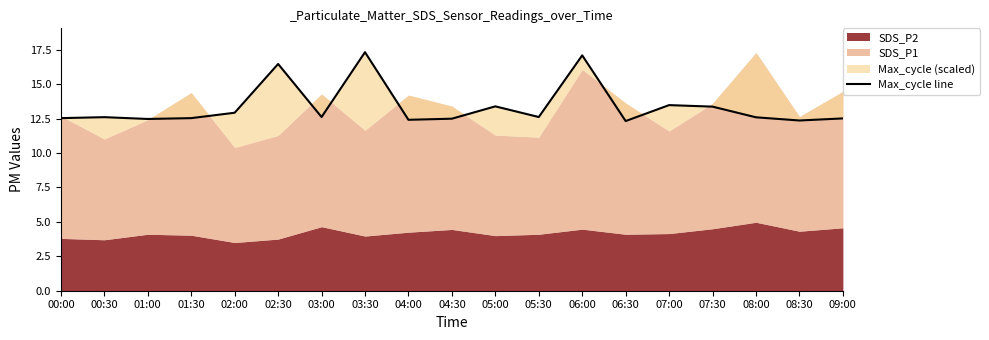

True or false: the data shows 12.6 at 03:00.

True